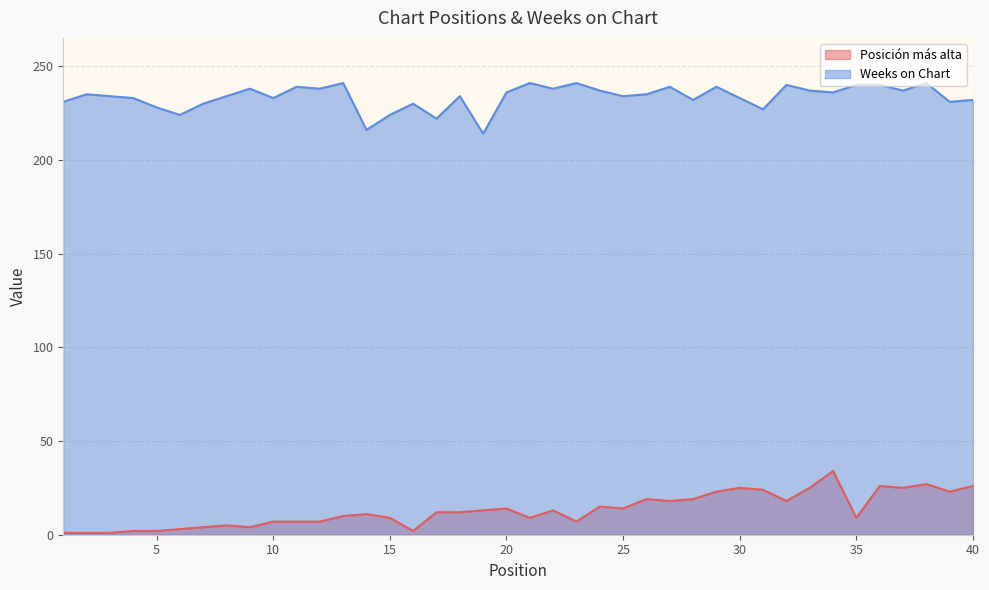

How many lines are shown in the chart?

2